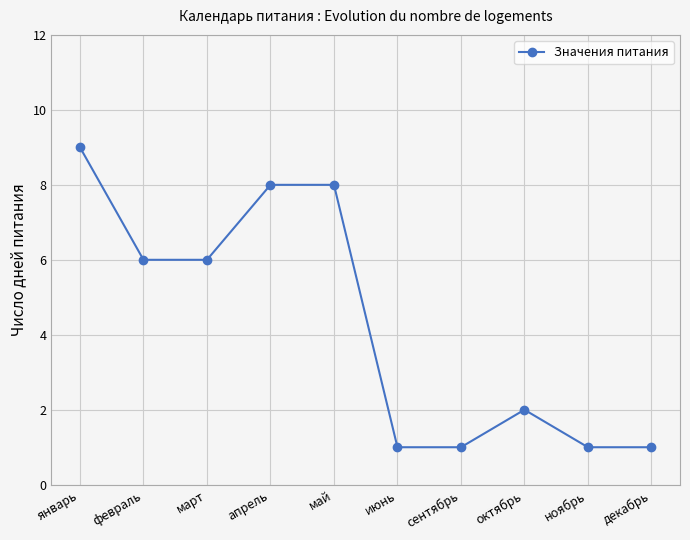

The value at январь is 9. True or false?

True